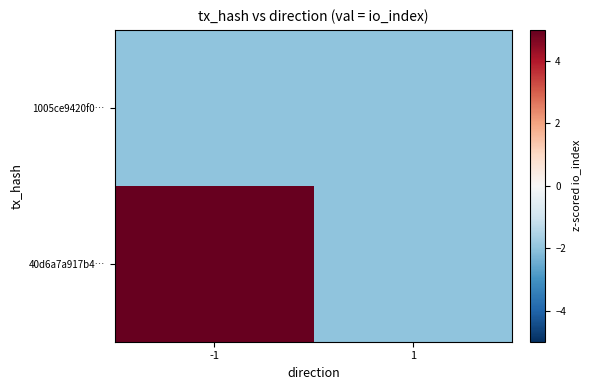

Which series has the largest total across all categories?

40d6a7a917b4…